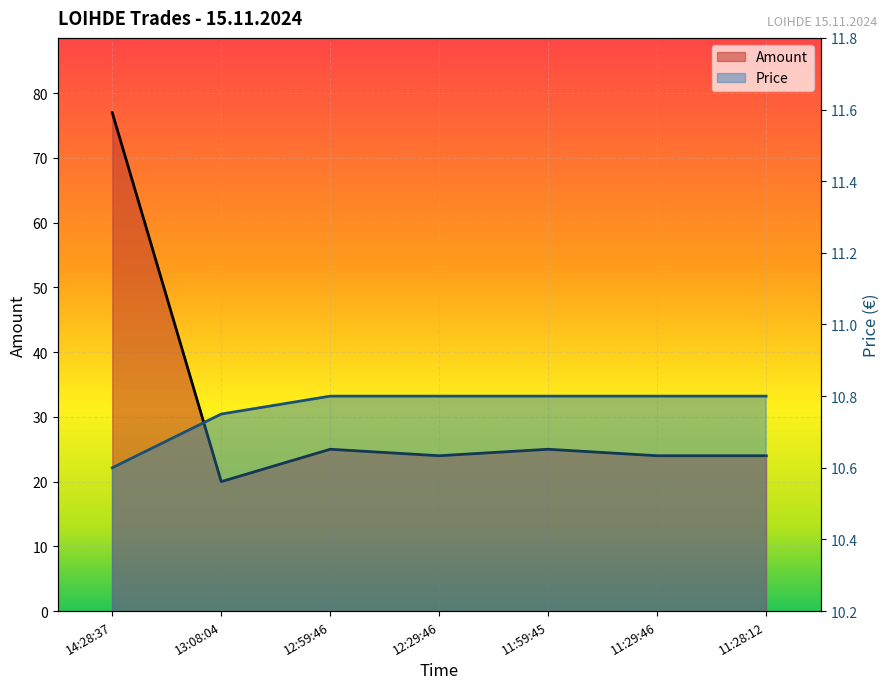

Reading right to left, transcribe all the data shown in this chart.

Amount: 24.0	24.0	25.0	24.0	25.0	20.0	77.0
Price: 10.8	10.8	10.8	10.8	10.8	10.8	10.6